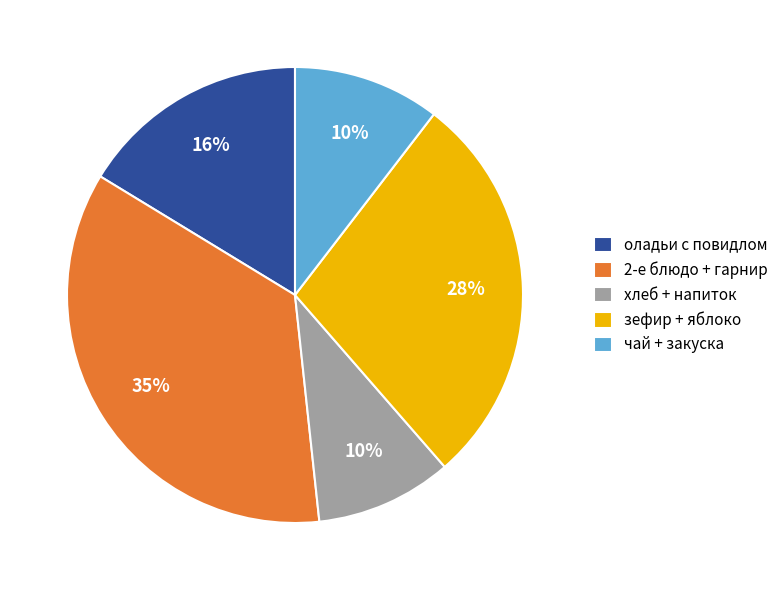

Is there a majority slice in this chart?

No